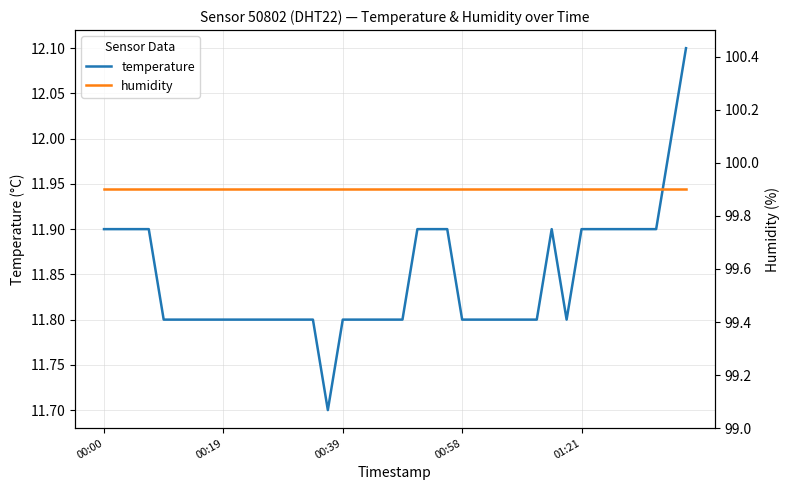

True or false: humidity and temperature intersect in this chart.

False